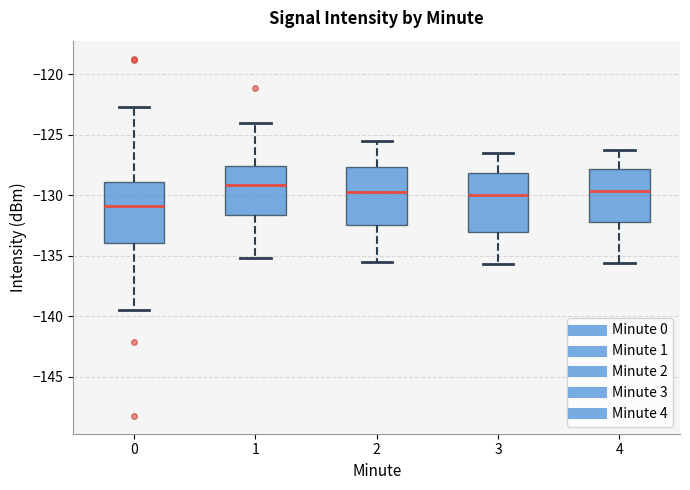

Reading left to right, transcribe this box plot: for each box, give where its median line is, the range the box spans, and where its two whiskers end, as read against the y-axis. The values are not printed on the chart, so give them approximately, as read against the axis.

0: median -131.0, box -134.0 to -129.0, whiskers -139.5 to -122.5
1: median -129.0, box -131.5 to -127.5, whiskers -135.0 to -124.0
2: median -129.5, box -132.5 to -127.5, whiskers -135.5 to -125.5
3: median -130.0, box -133.0 to -128.0, whiskers -135.5 to -126.5
4: median -129.5, box -132.0 to -128.0, whiskers -135.5 to -126.5